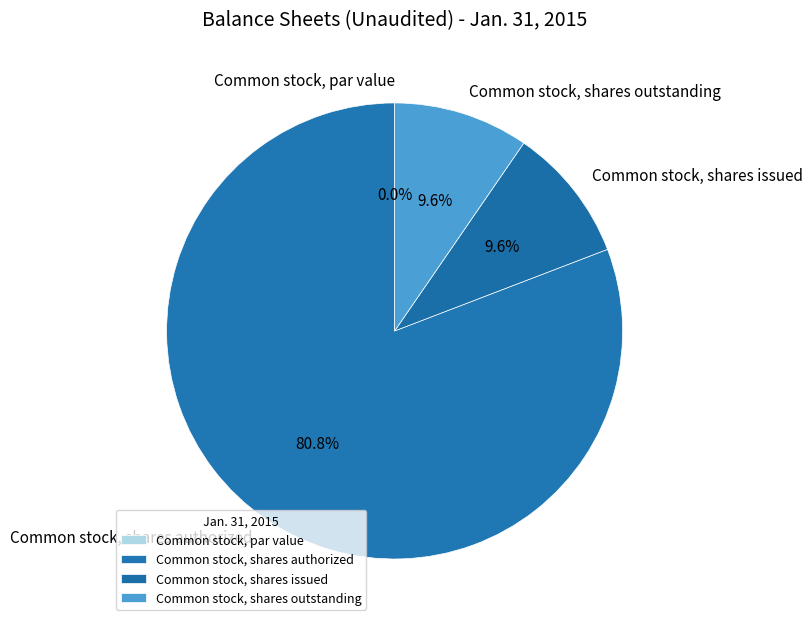

What percentage is the Common stock, shares outstanding slice, to the nearest percent?

10%